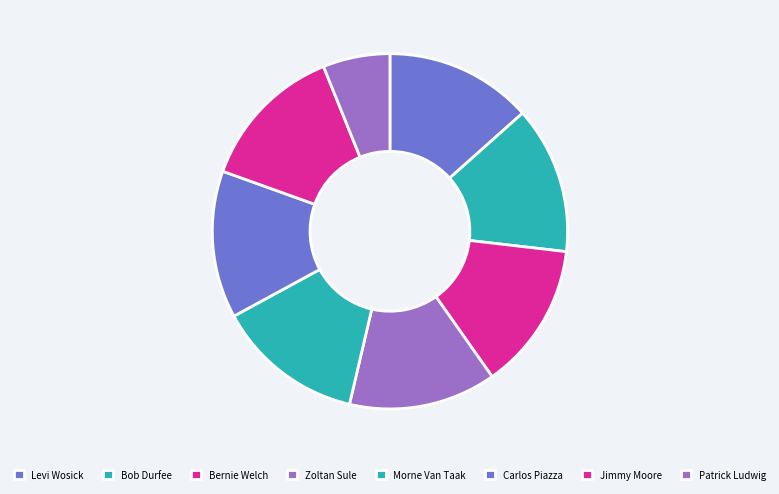

What is the ratio of the value at Patrick Ludwig to the value at Zoltan Sule?

0.5